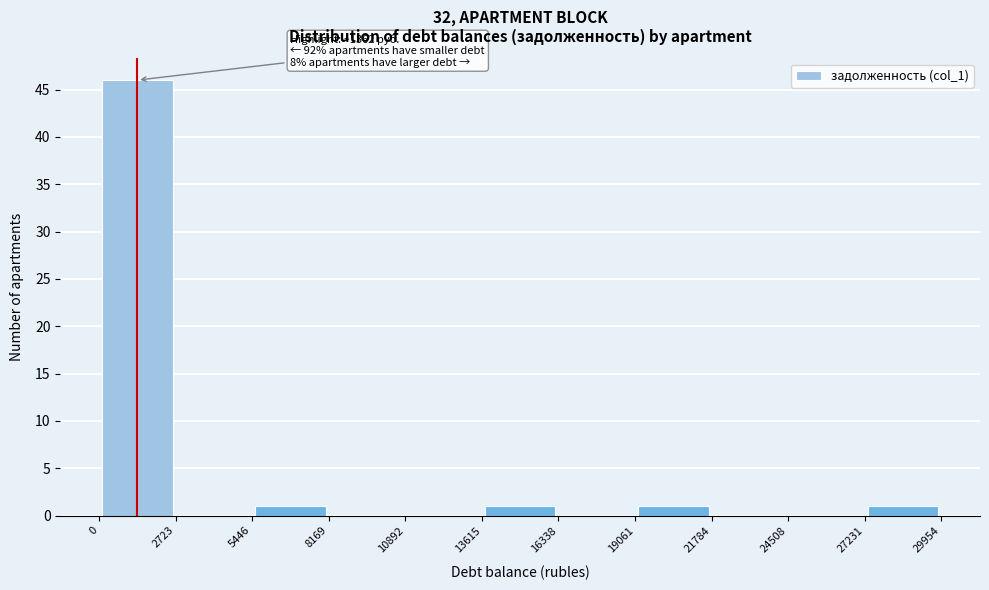

Which range on the x-axis has the tallest bar?

0 to 2723